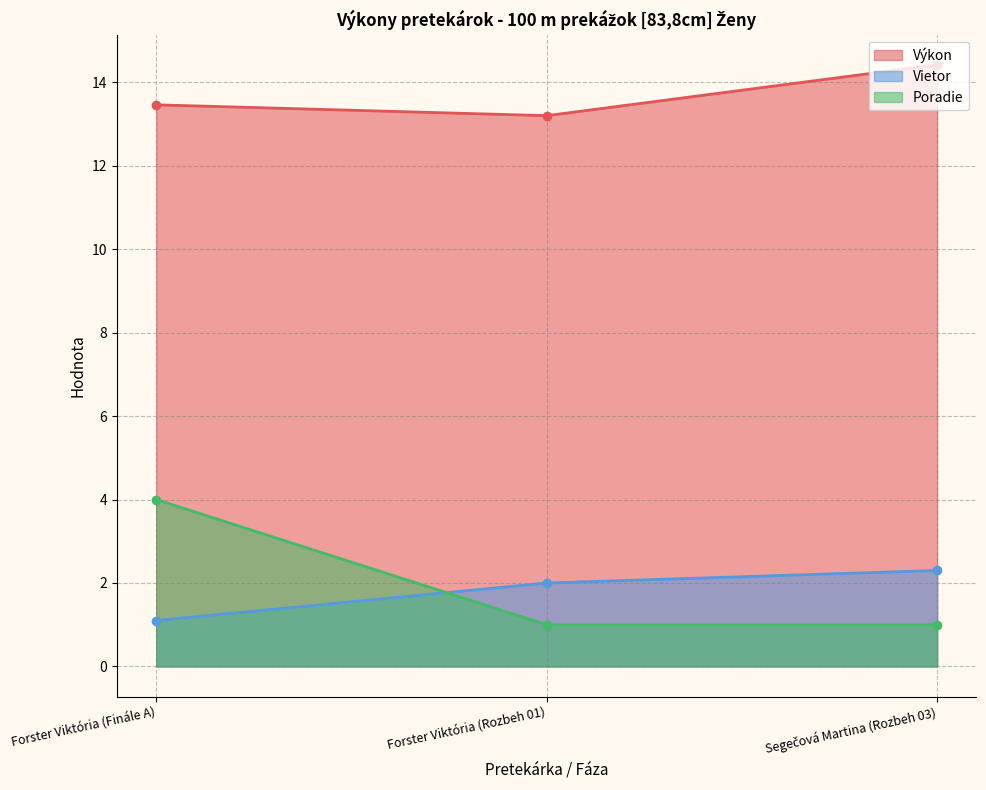

Where does the Vietor series first go above 2?

Segečová Martina (Rozbeh 03)